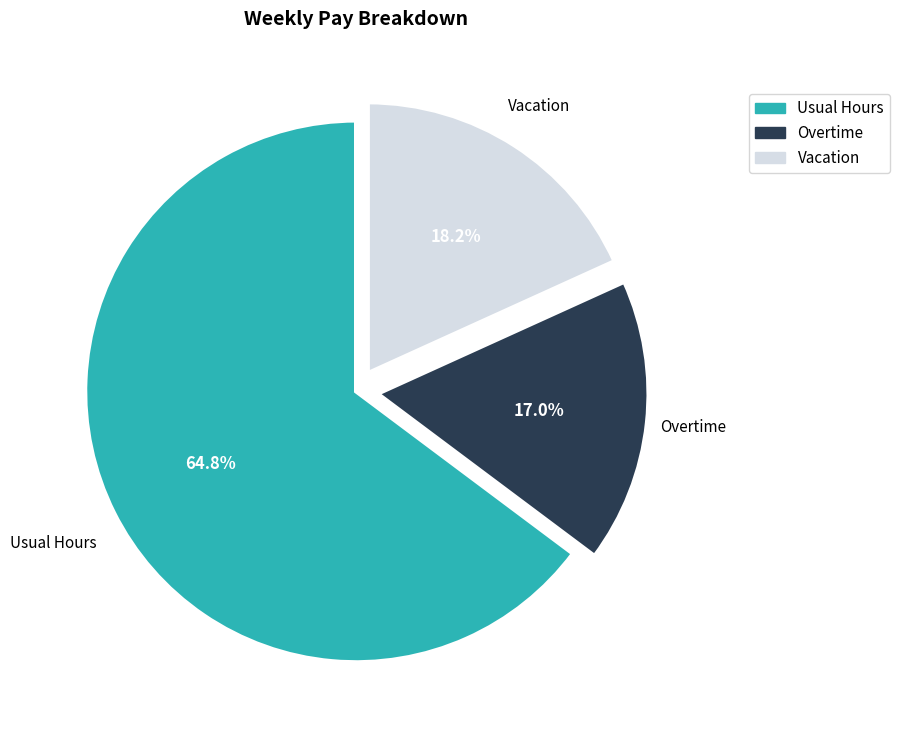

Count the number of slices in the pie.

3